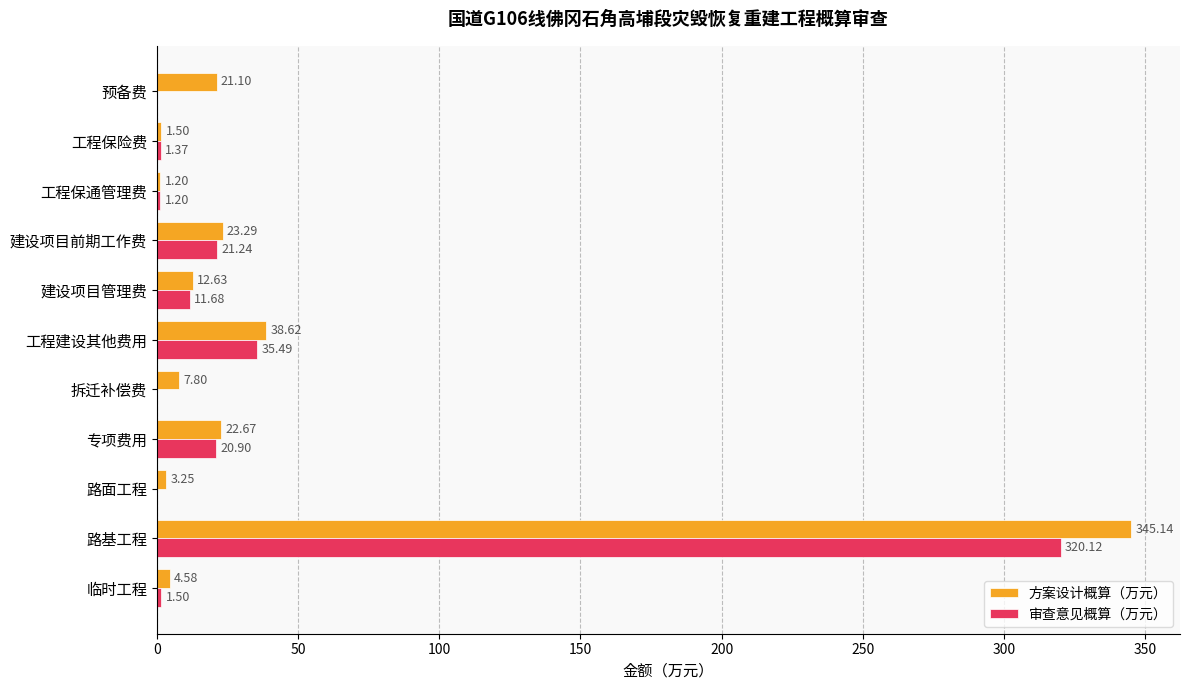

Between 路面工程 and 工程建设其他费用, which series saw the biggest shift?

审查意见概算（万元）